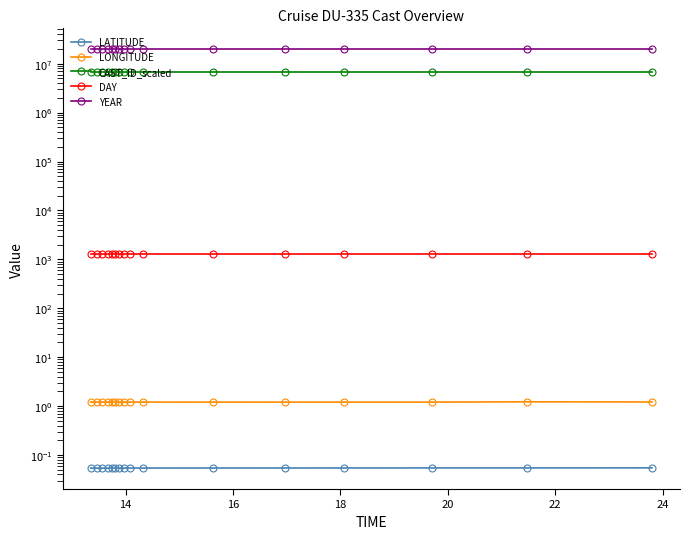

Does the chart have visible grid lines?

No